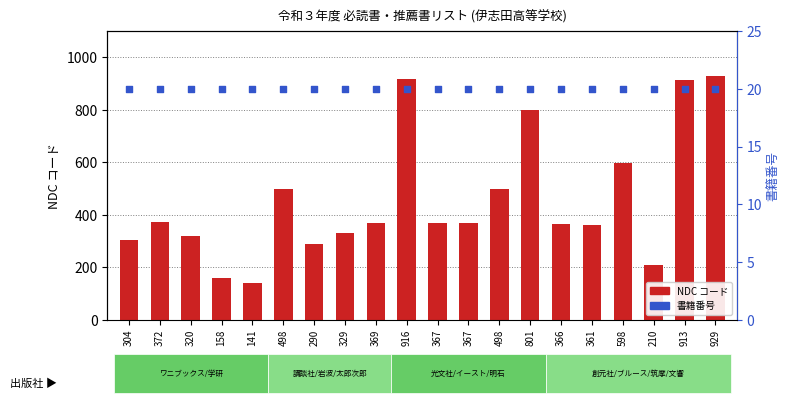

Which series contains the lowest Y value?

書籍番号